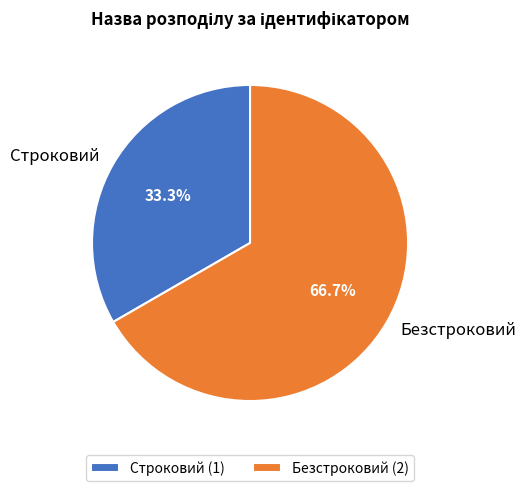

Is it true that Безстроковий is 67% of the pie?

True